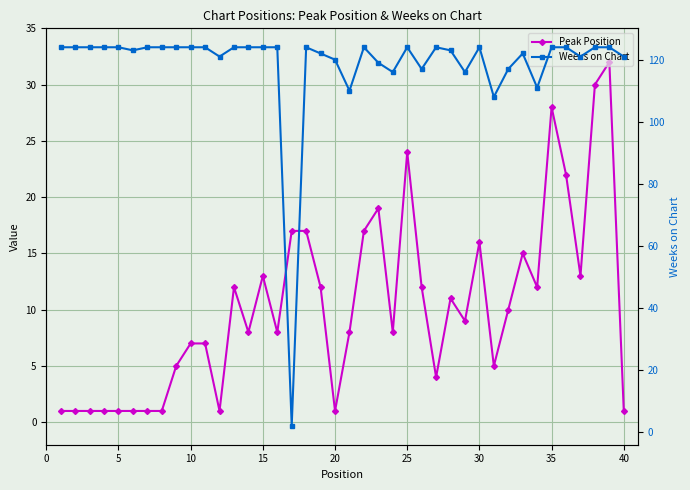

How many distinct data groups are displayed?

2